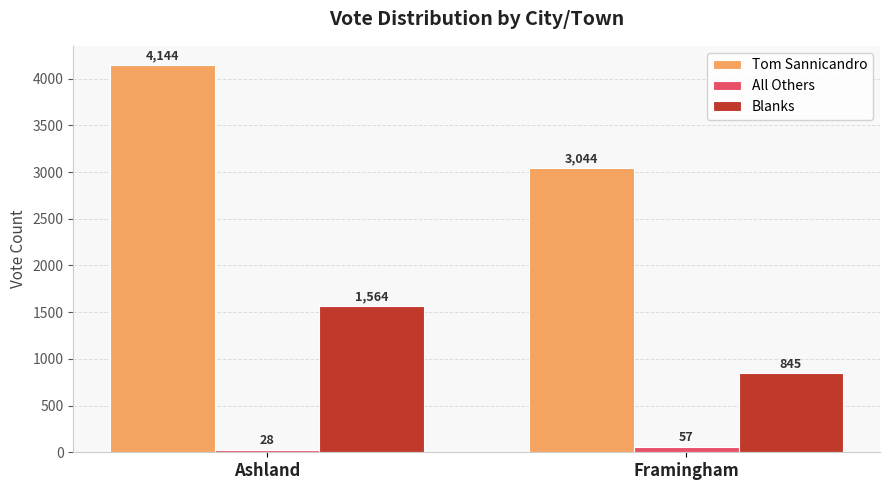

Rank the series by their maximum value, from highest to lowest.

Tom Sannicandro, Blanks, All Others